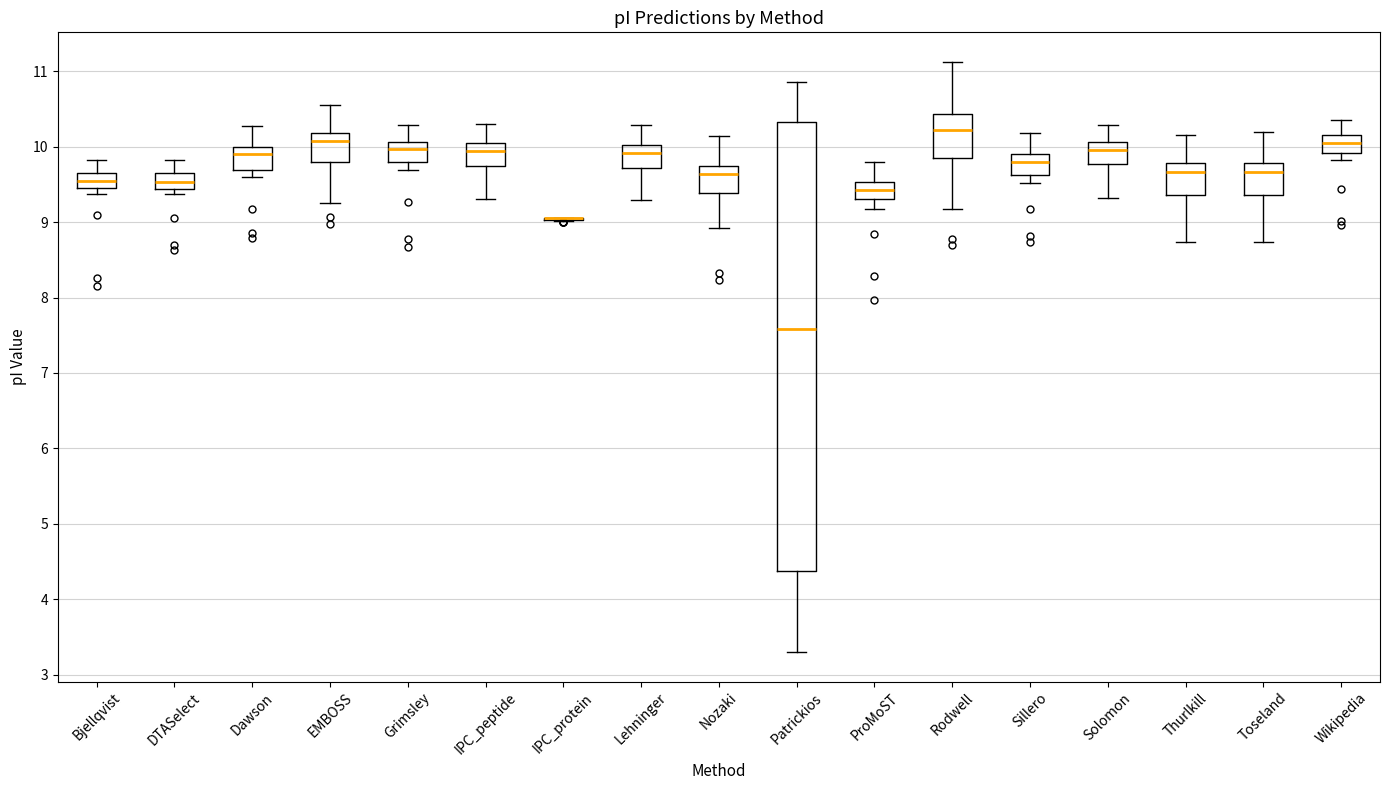

Which box is the tallest, from its lower edge to its upper edge?

Patrickios